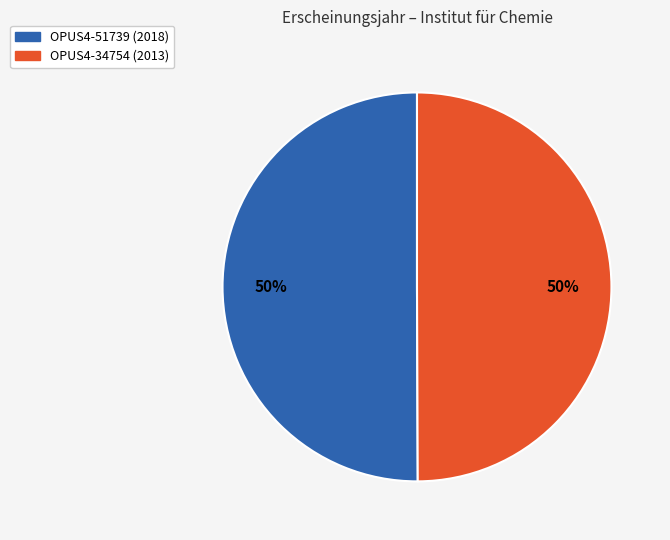

Approximately how many times larger is the value at OPUS4-34754 compared to OPUS4-51739?

1.0